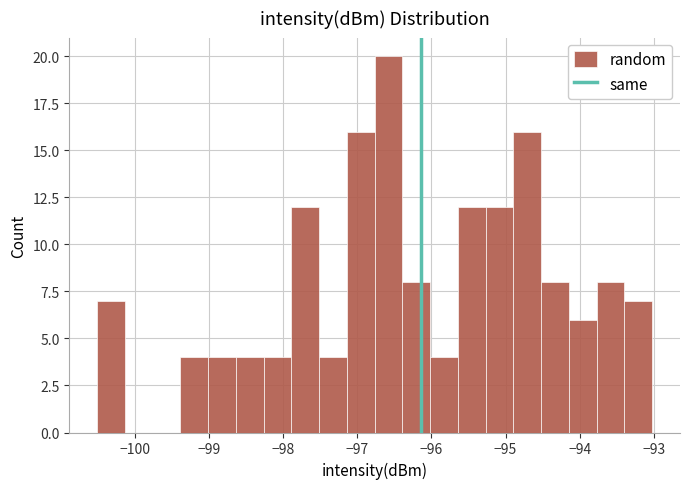

Around what value on the x-axis is the tallest bar? Give the approximate position of its centre, as read against the axis.

-96.6